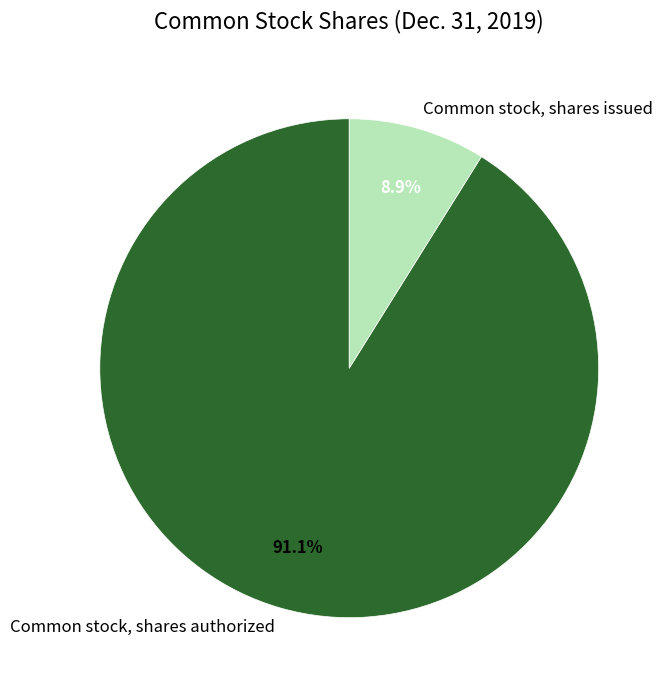

The Common stock, shares authorized slice represents 91% of the pie. True or false?

True